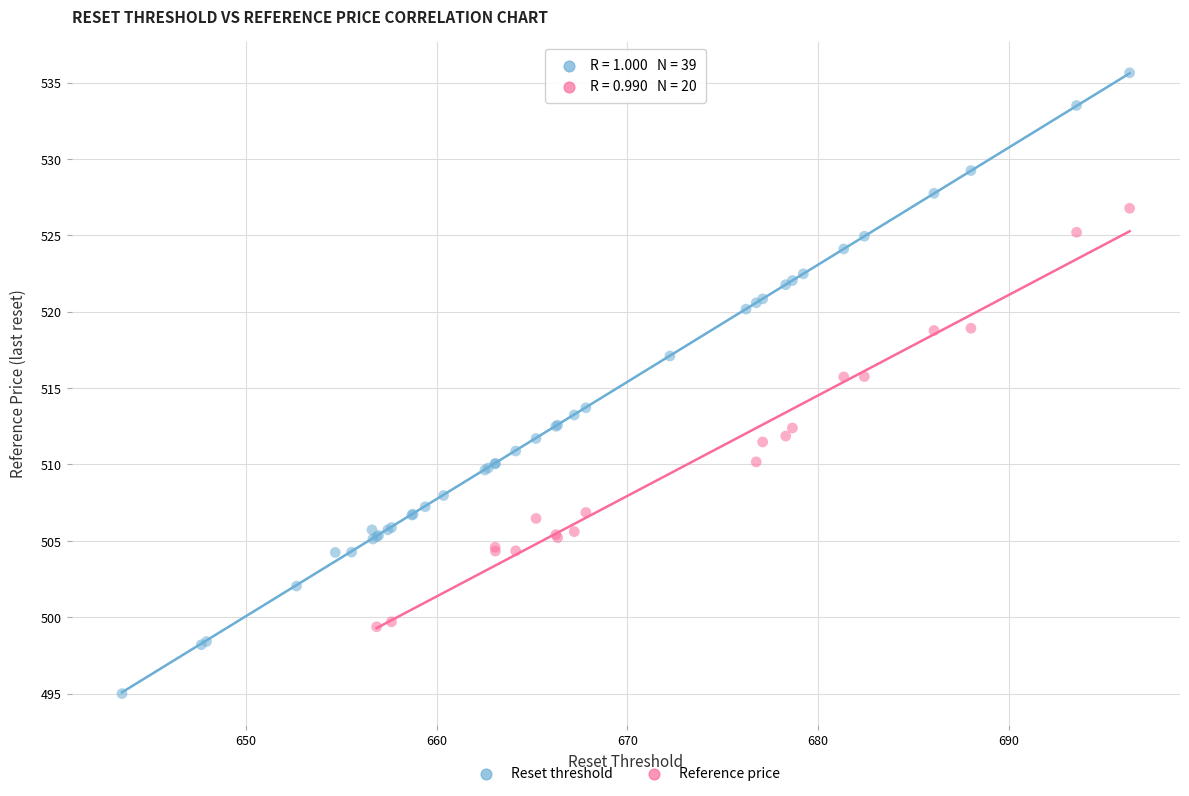

Which series contains the lowest Y value?

Reset threshold